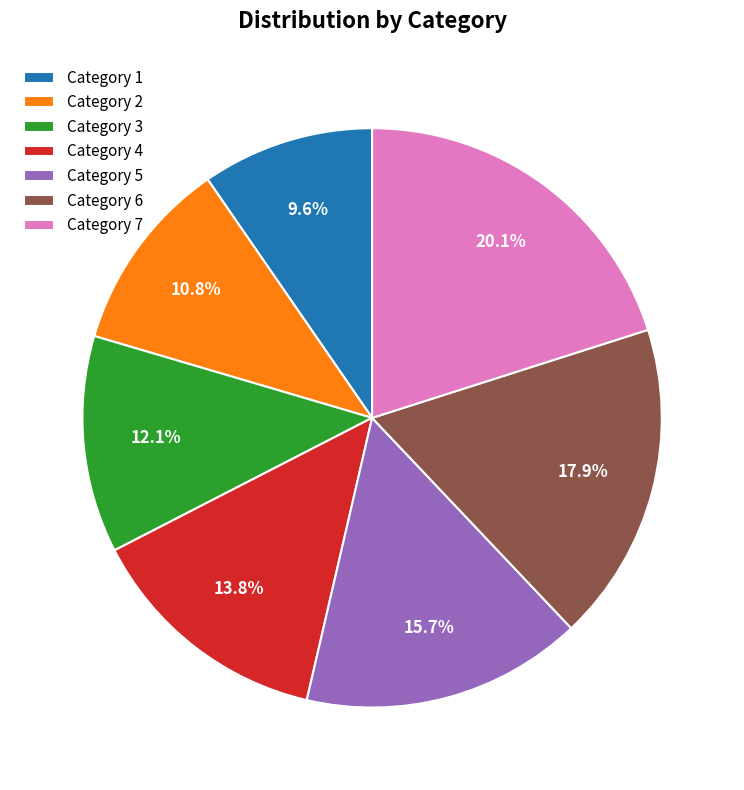

What is the total percentage of Category 5 and Category 1?

25.3%